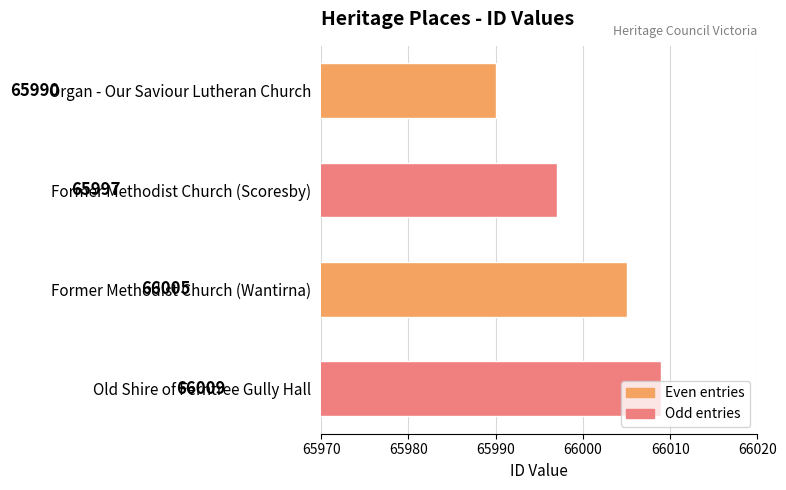

Are the bars horizontal?

Yes